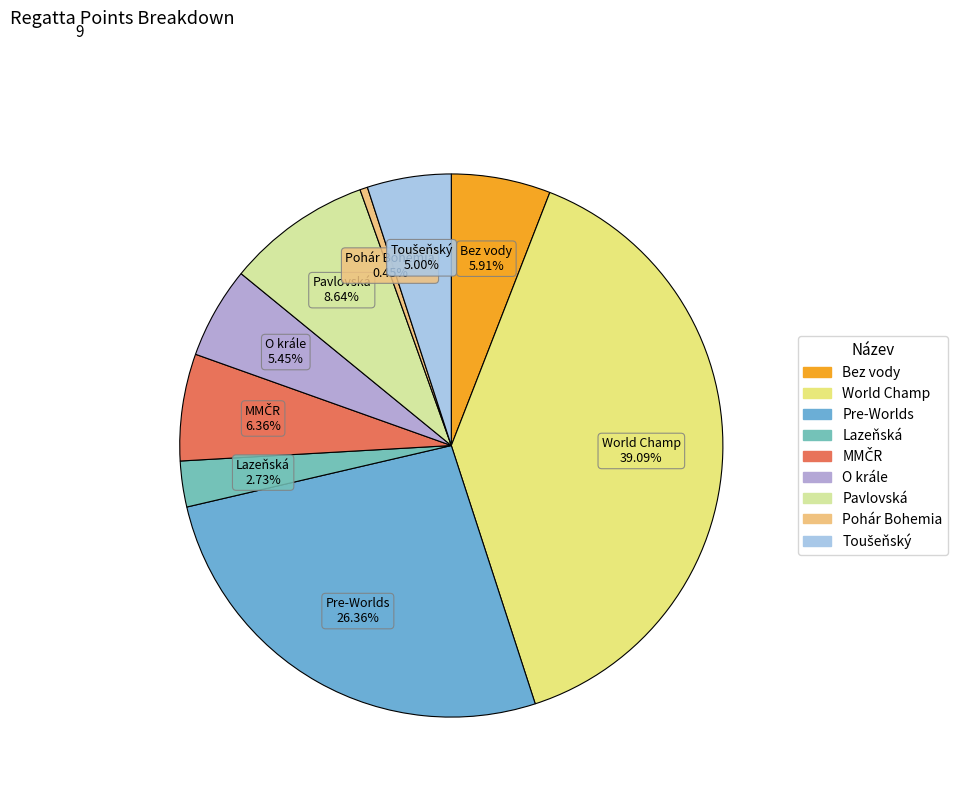

What is the ratio of the value at Pavlovská to the value at Bez vody?

1.5